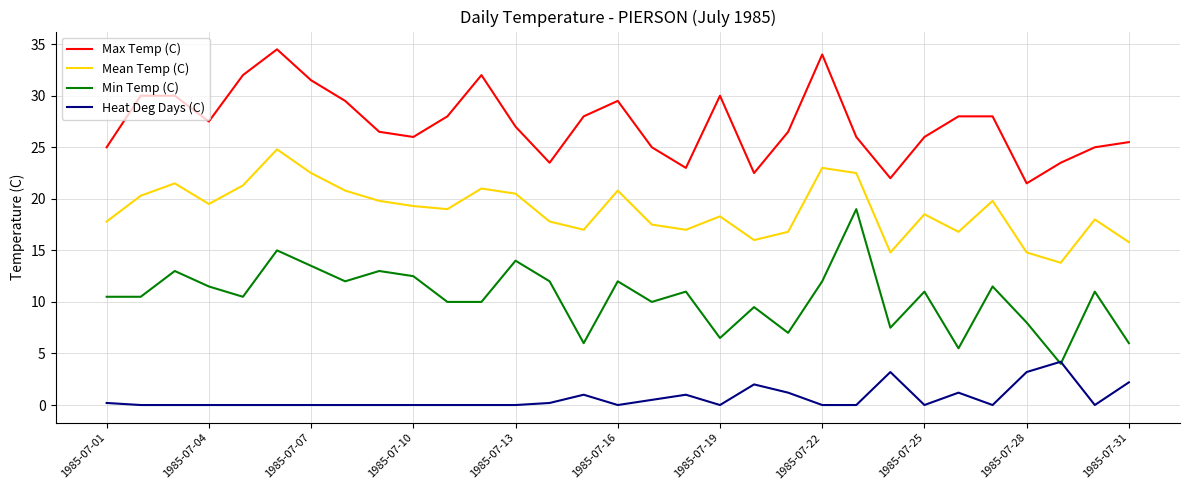

Rank the series by their maximum value, from lowest to highest.

Heat Deg Days (C), Min Temp (C), Mean Temp (C), Max Temp (C)